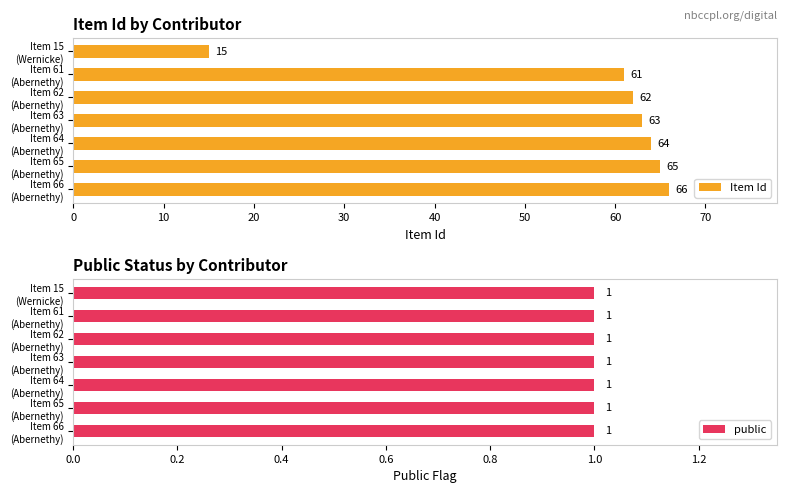

What is the lowest value of the Item Id series?

15